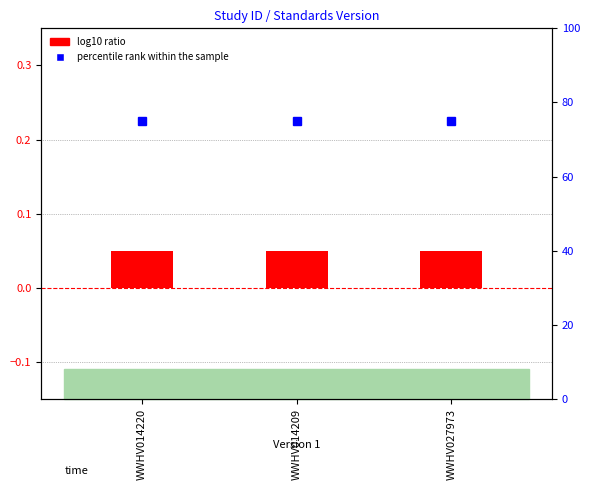

What is the average value of the log10 ratio series?

0.1